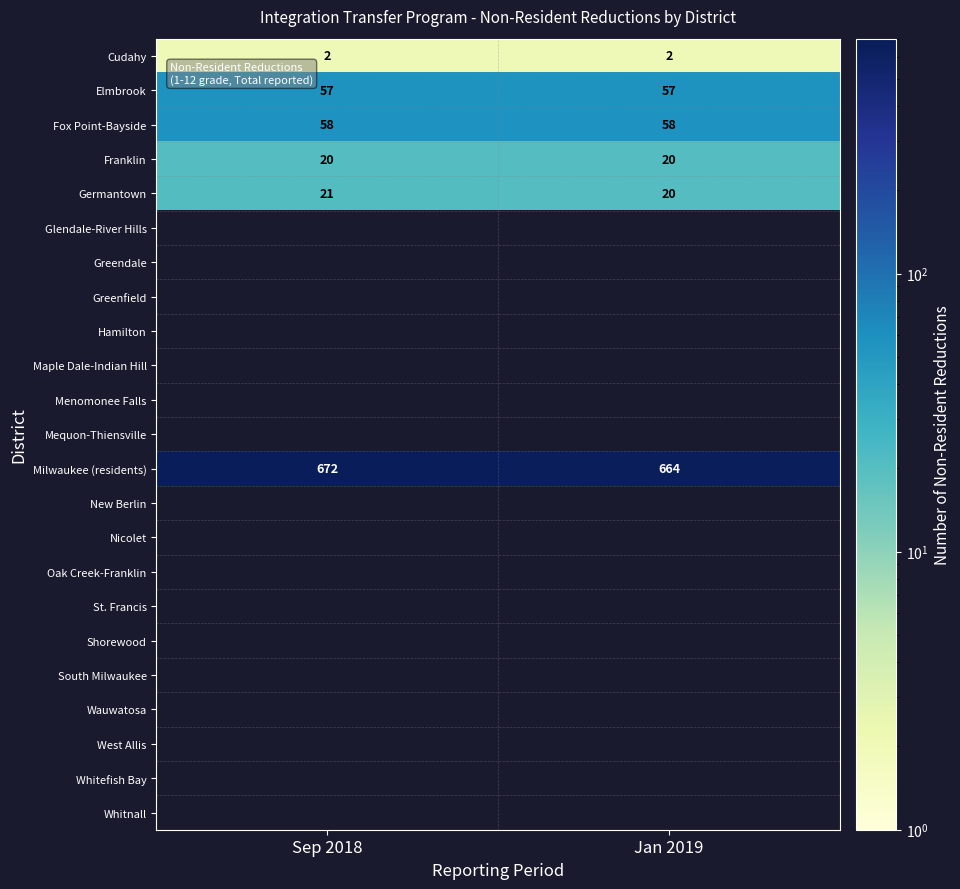

What is the average value of the Franklin series?

20